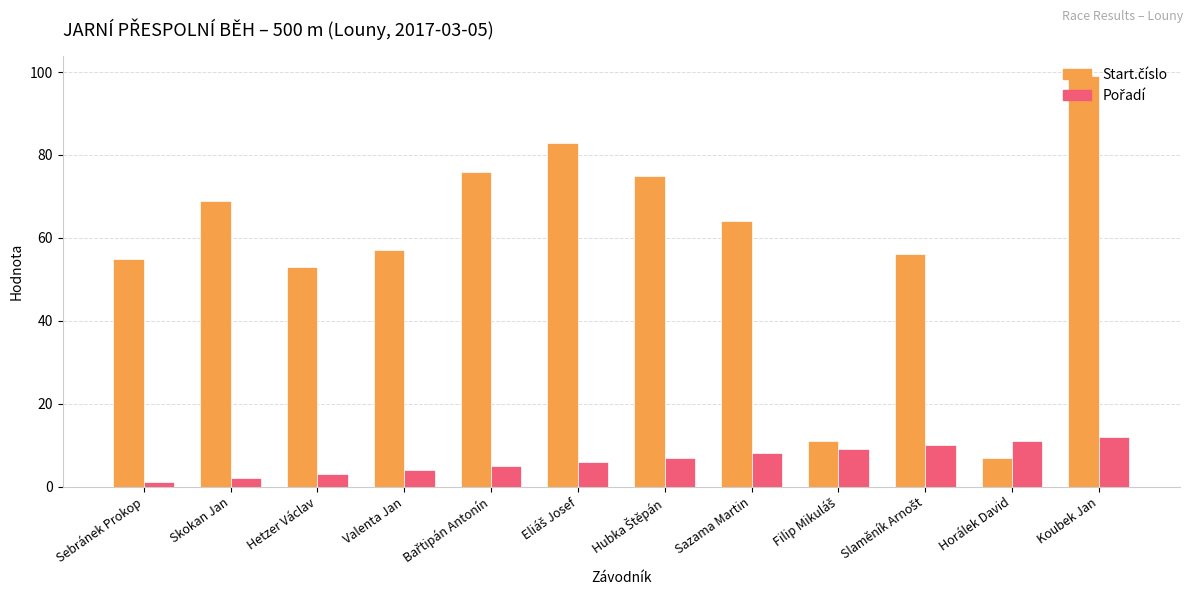

Does the chart contain stacked bars?

No